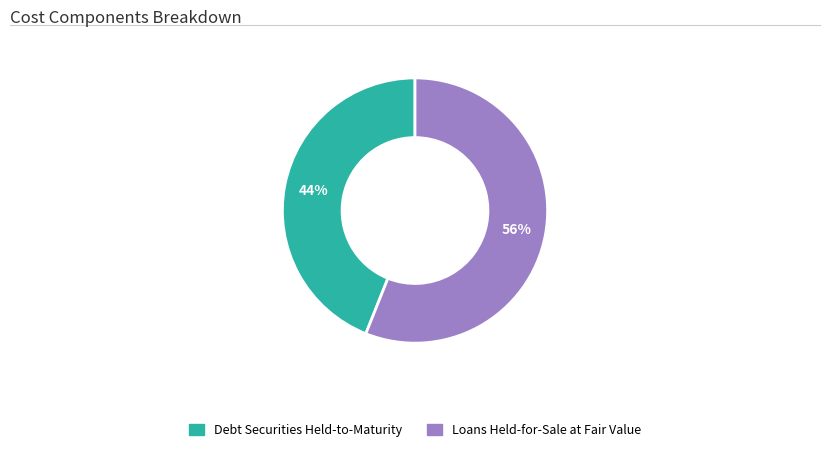

What is the ratio of the value at Loans Held-for-Sale at Fair Value to the value at Debt Securities Held-to-Maturity?

1.3